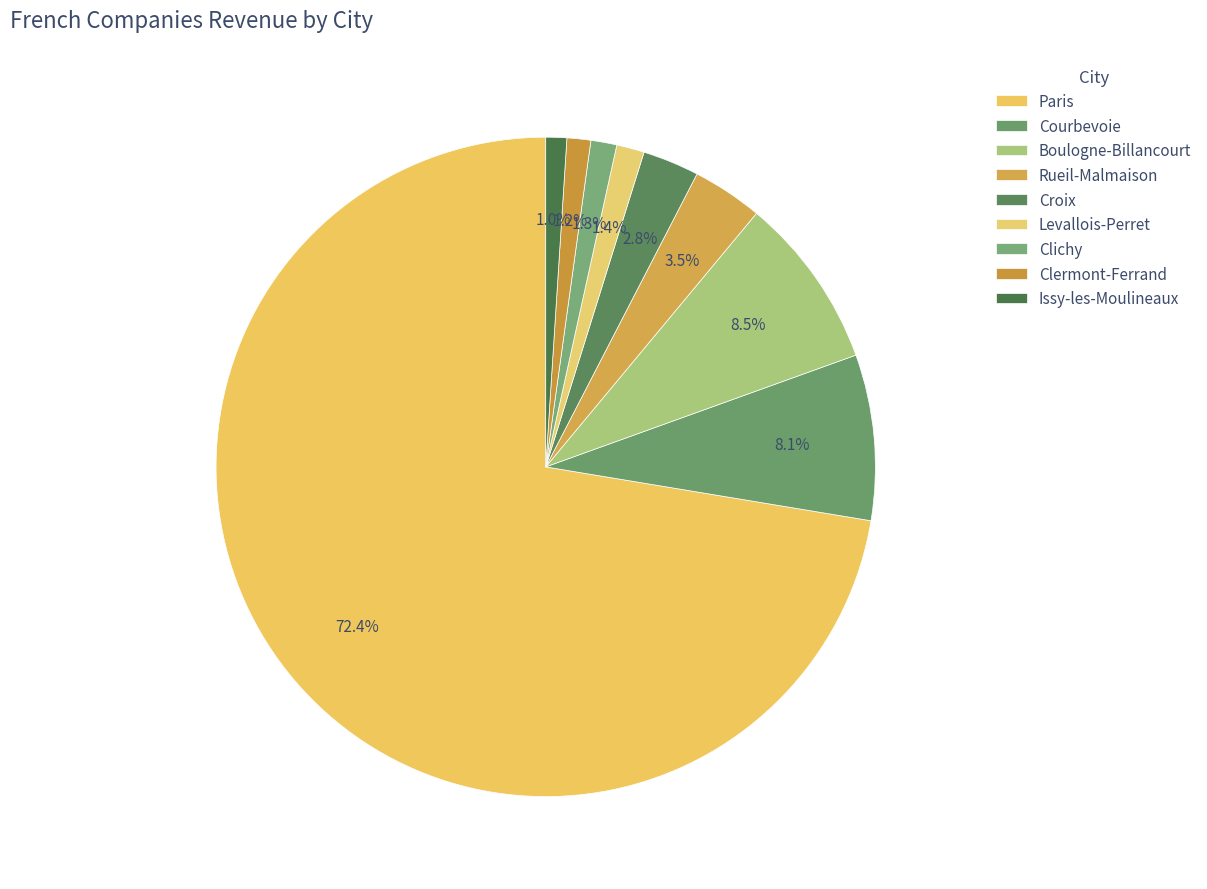

How many segments does this pie chart have?

9